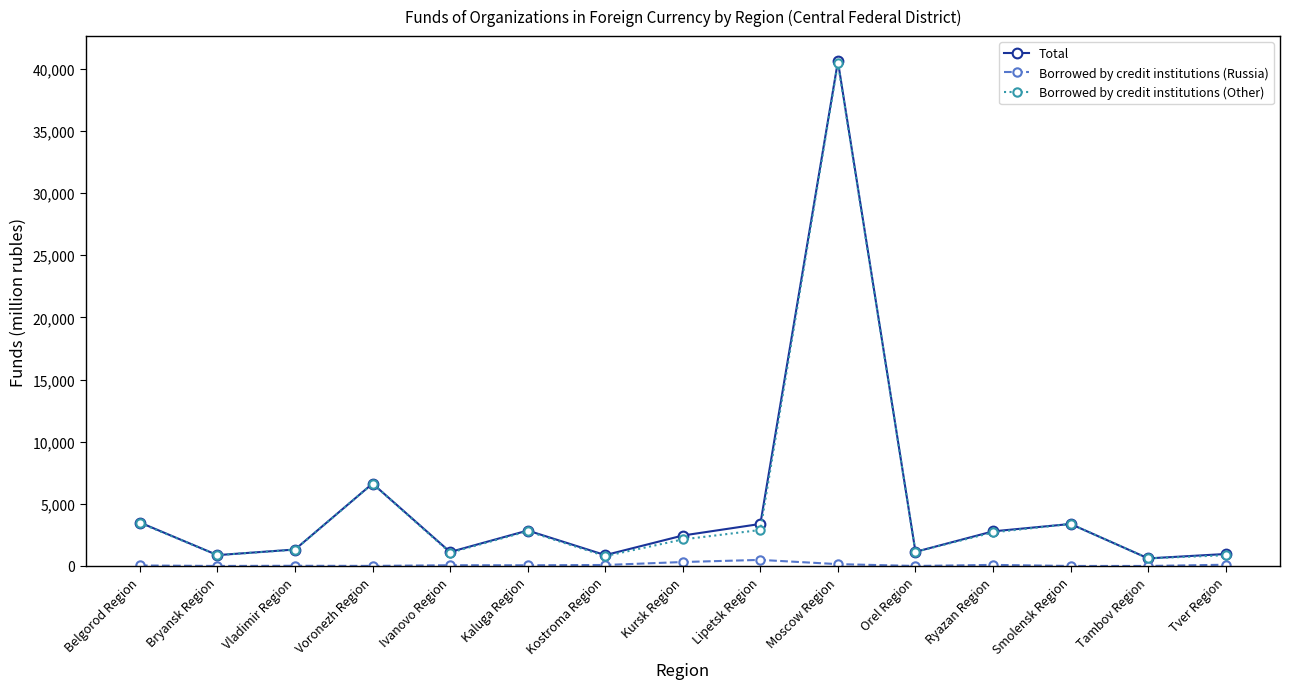

True or false: Borrowed by credit institutions (Other) has more than 2 interior local peaks.

True